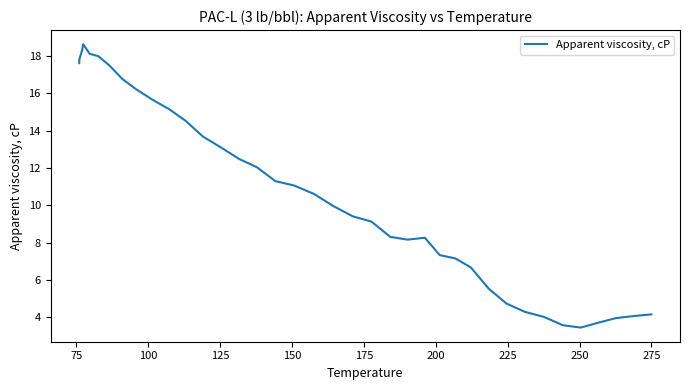

What is the value of the 25th point from the left?

8.3